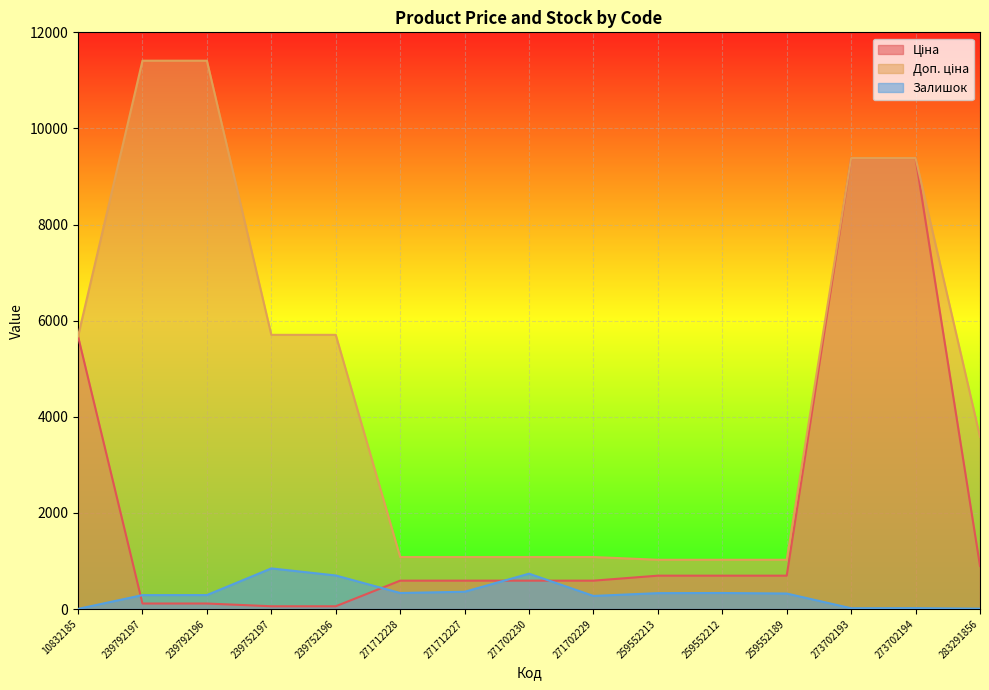

Reading right to left, transcribe all the data shown in this chart.

Ціна: 895.9	9384.0	9384.0	693.7	693.7	693.7	589.9	589.9	589.9	589.9	57.0	57.0	114.1	114.1	5673.8
Доп. ціна: 3583.6	9384.0	9384.0	1024.6	1024.6	1024.6	1081.7	1081.7	1081.7	1081.7	5705.0	5705.0	11410.0	11410.0	5673.8
Залишок: 7.0	18.0	16.0	322.0	333.0	330.0	272.0	735.0	359.0	333.0	698.0	845.0	290.0	289.0	2.0